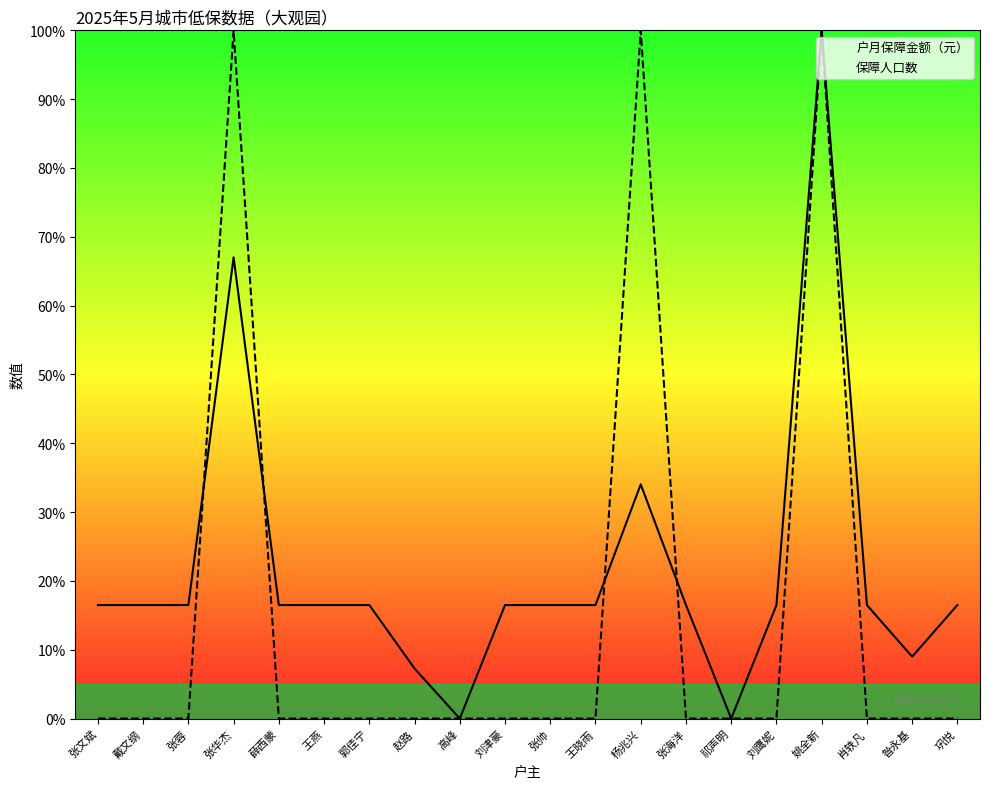

What is the difference between the highest and lowest values at 昝永基?

9.0